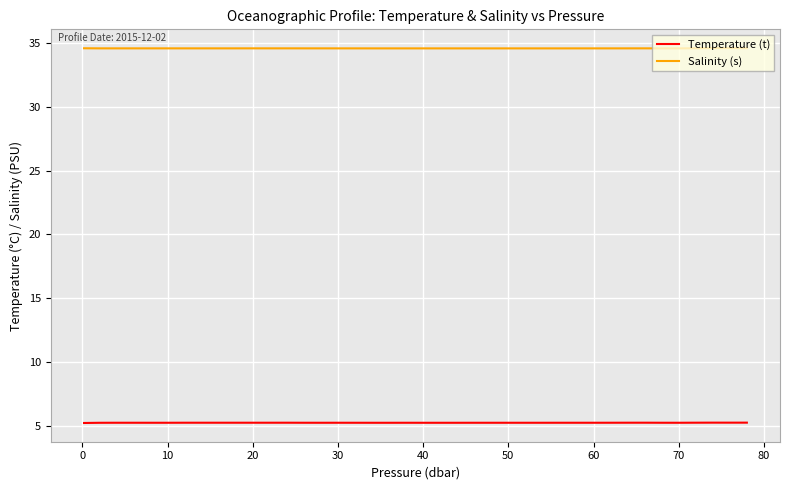

Which series has the largest total across all categories?

Salinity (s)